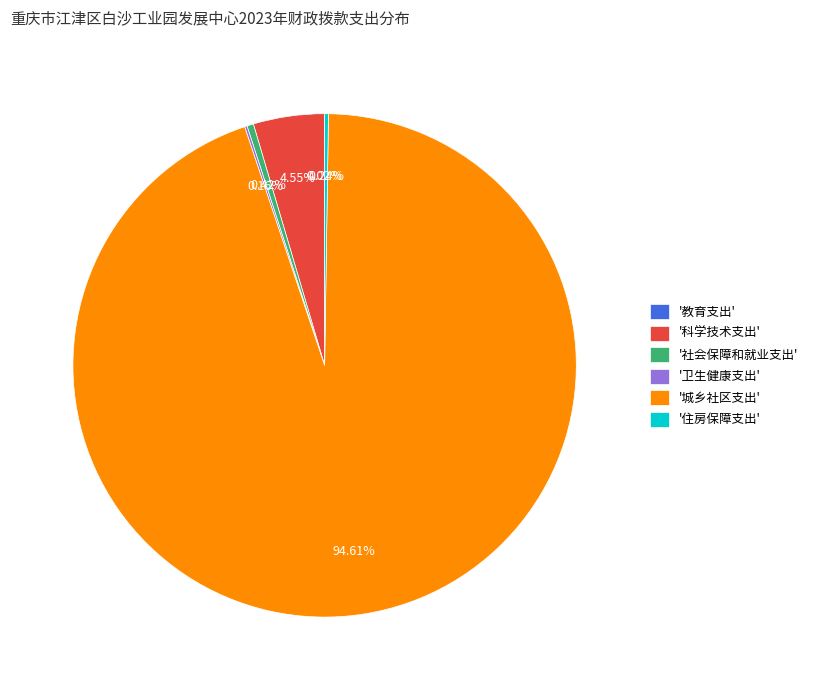

Does any single category account for the majority?

Yes